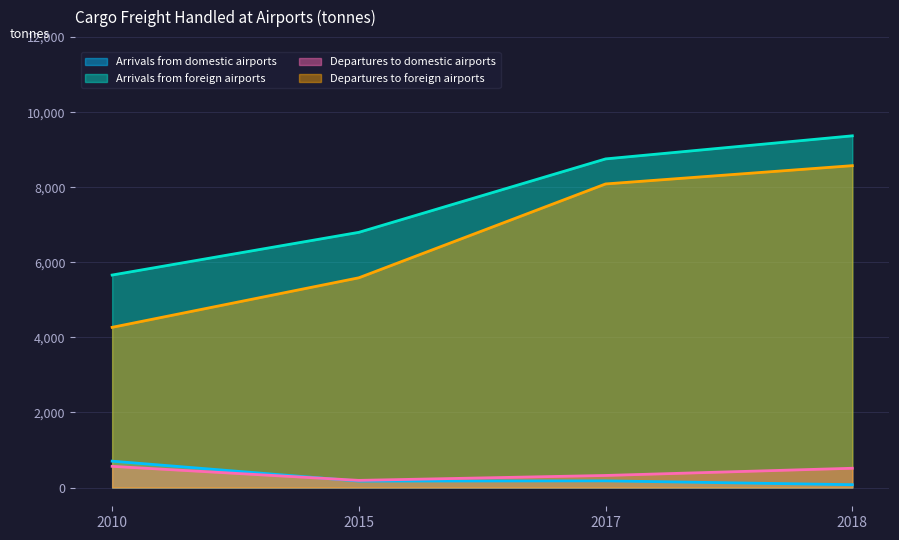

Is the value of Departures to foreign airports at 2015 greater than the value of Arrivals from domestic airports at 2010?

Yes